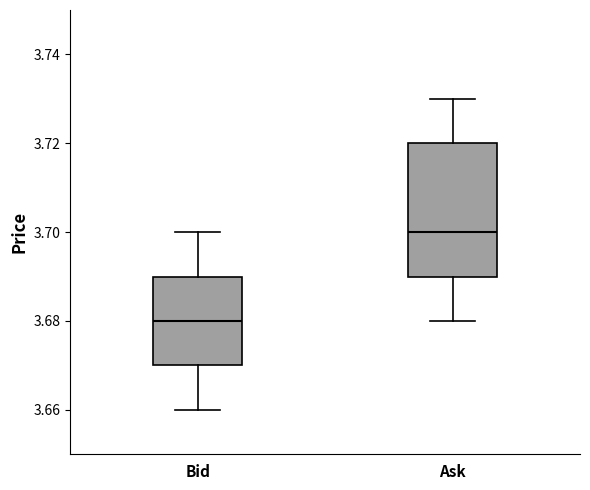

Which box has the lowest median line?

Bid